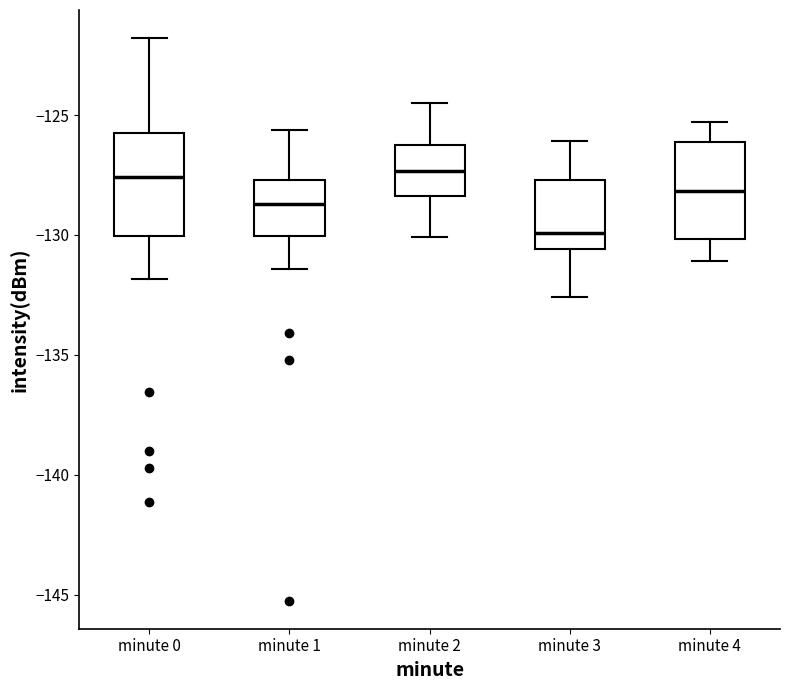

Reading left to right, transcribe this box plot: for each box, give where its median line is, the range the box spans, and where its two whiskers end, as read against the y-axis. The values are not printed on the chart, so give them approximately, as read against the axis.

minute 0: median -127.5, box -130.0 to -125.5, whiskers -132.0 to -122.0
minute 1: median -128.5, box -130.0 to -127.5, whiskers -131.5 to -125.5
minute 2: median -127.5, box -128.5 to -126.0, whiskers -130.0 to -124.5
minute 3: median -130.0, box -130.5 to -127.5, whiskers -132.5 to -126.0
minute 4: median -128.0, box -130.0 to -126.0, whiskers -131.0 to -125.5